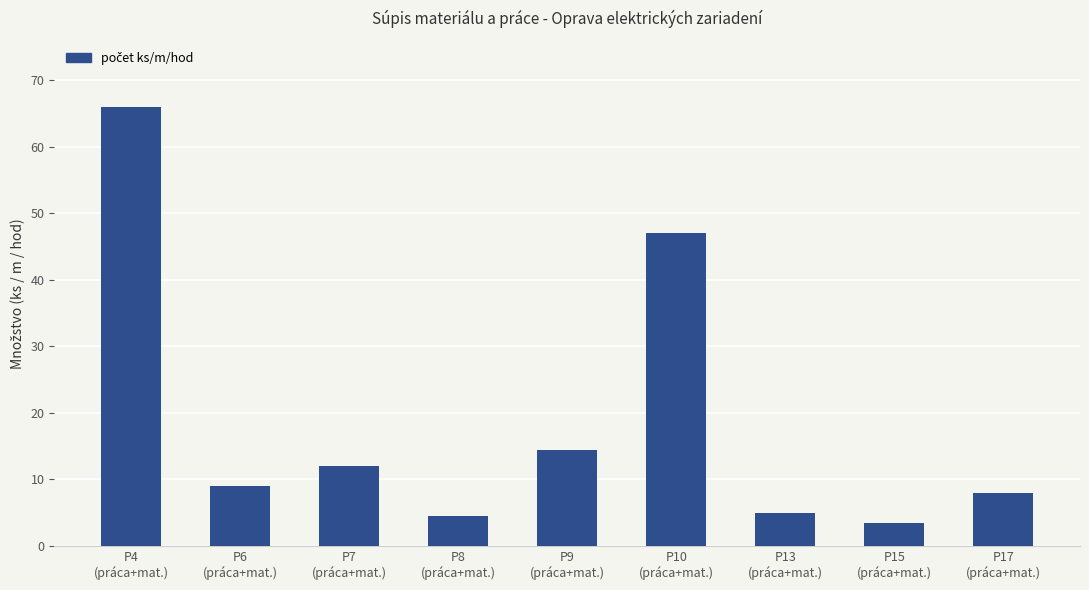

What is the sum of all values?

169.5